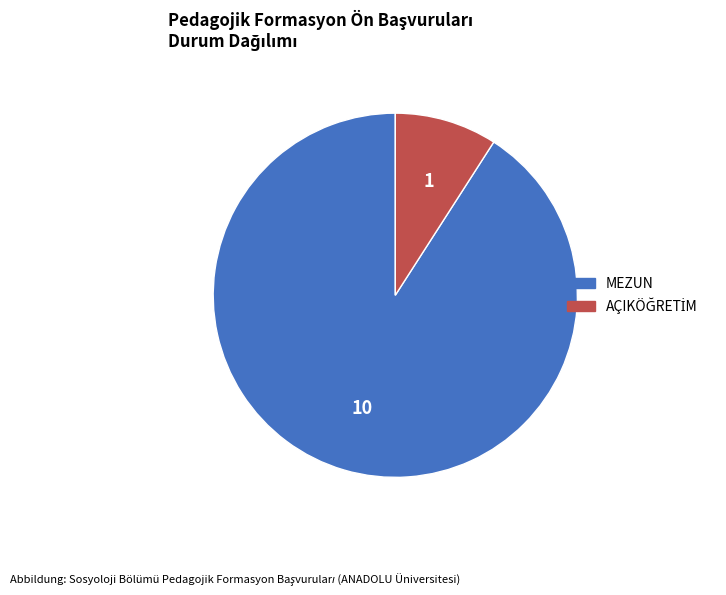

Is there any slice that represents more than half of the pie?

Yes